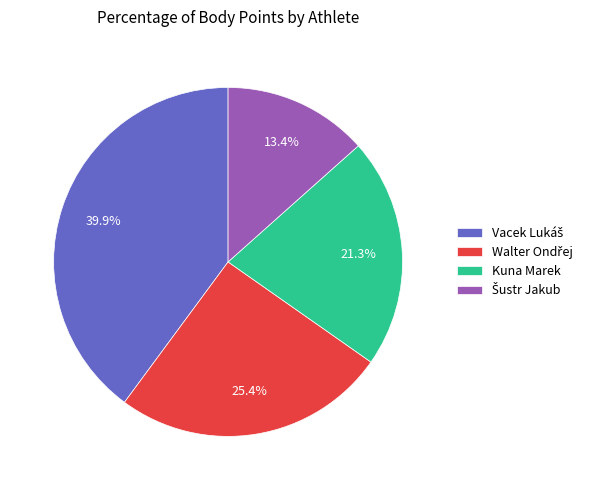

What percentage is NOT represented by Kuna Marek?

78.7%